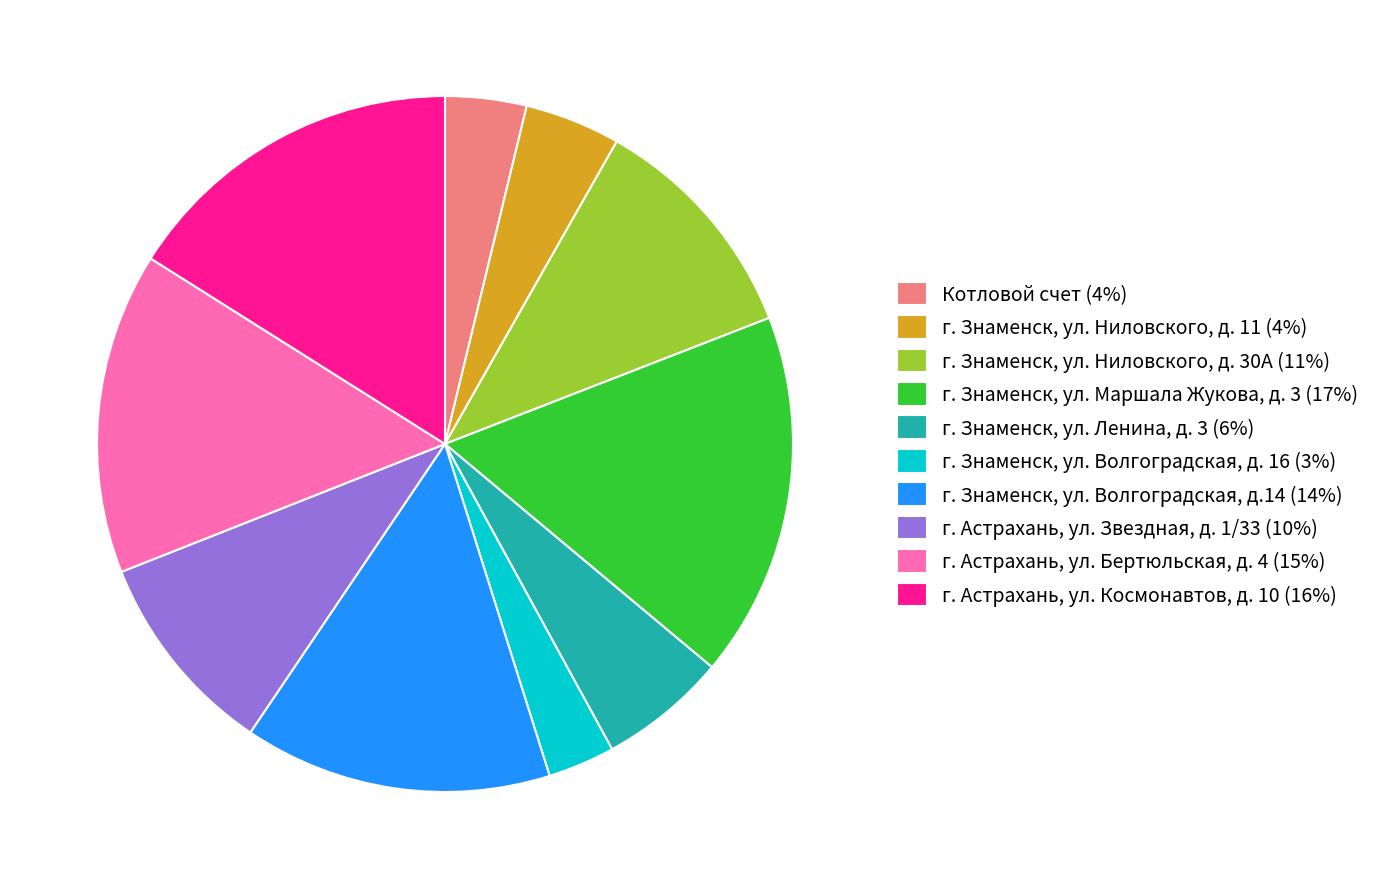

Is it true that г. Знаменск, ул. Ленина, д. 3 (6%) is 1% of the pie?

False